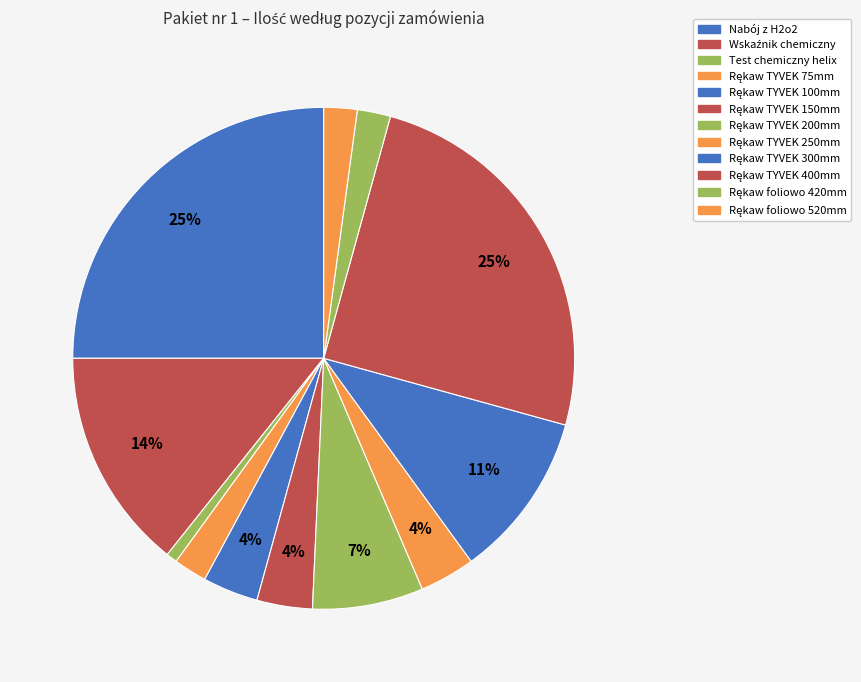

How many slices are in this pie chart?

12